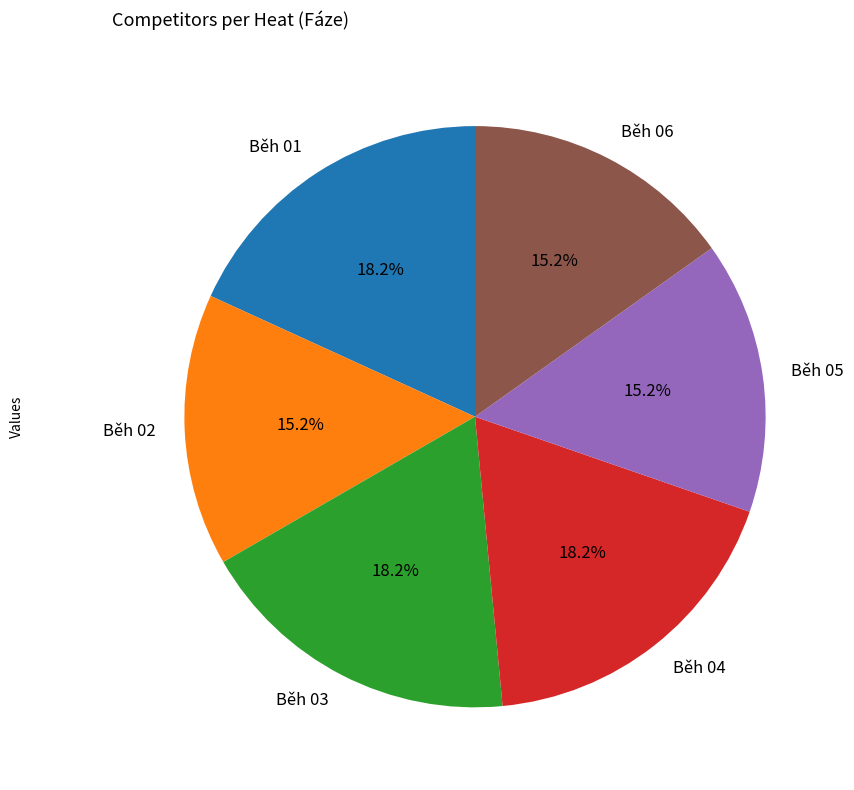

To the nearest percent, what is the difference between the largest and smallest slice percentages?

3%